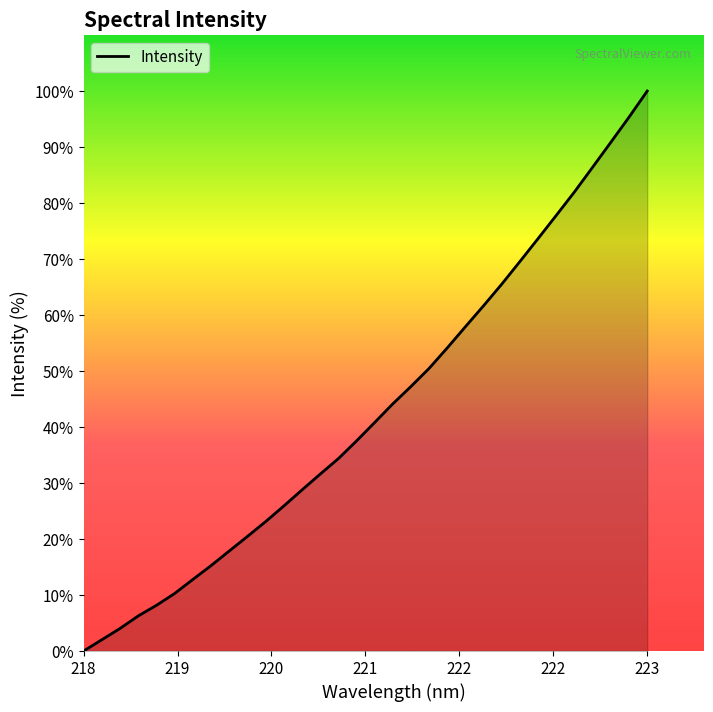

How many distinct data groups are displayed?

1